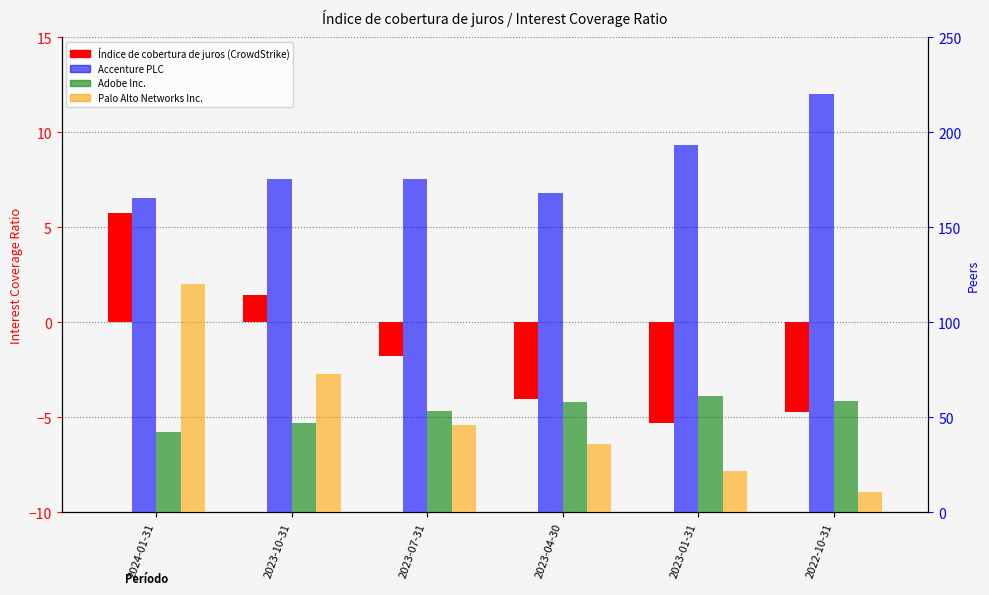

At 2022-10-31, list the series in order from largest to smallest.

Accenture PLC, Adobe Inc., Palo Alto Networks Inc., Índice de cobertura de juros (CrowdStrike)